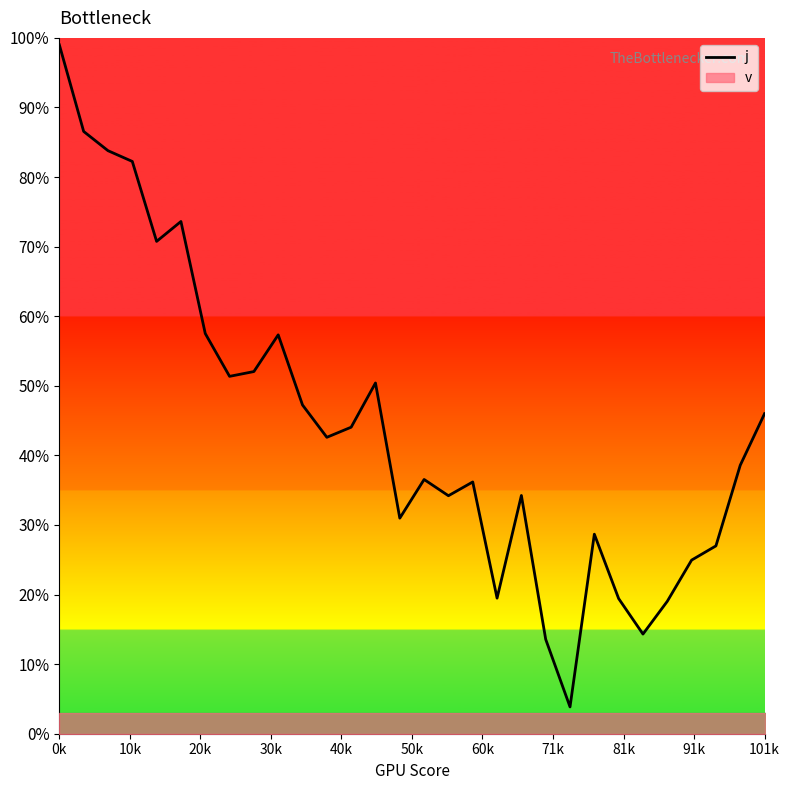

How many points are higher than both their immediate neighbors (excluding endpoints)?

7